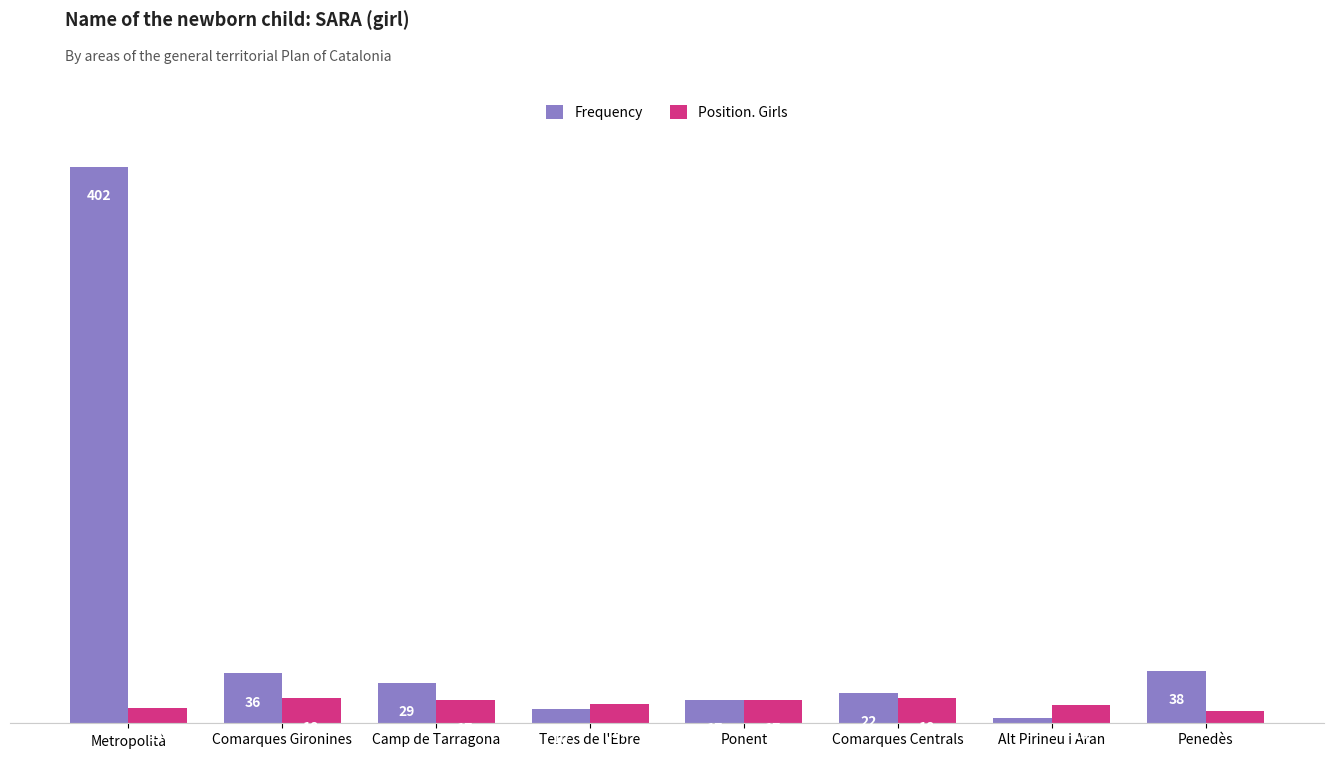

Which series has the largest total across all categories?

Frequency